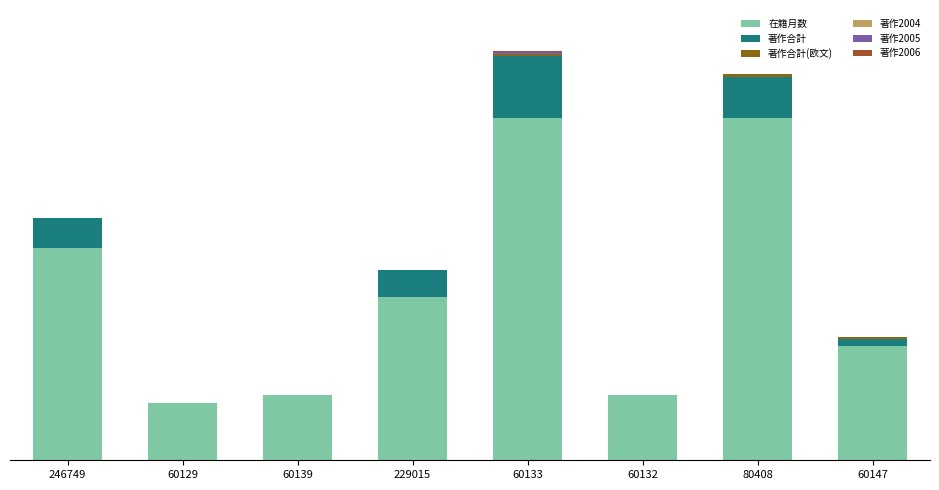

What is the label of the 6th bar from the left?

60132